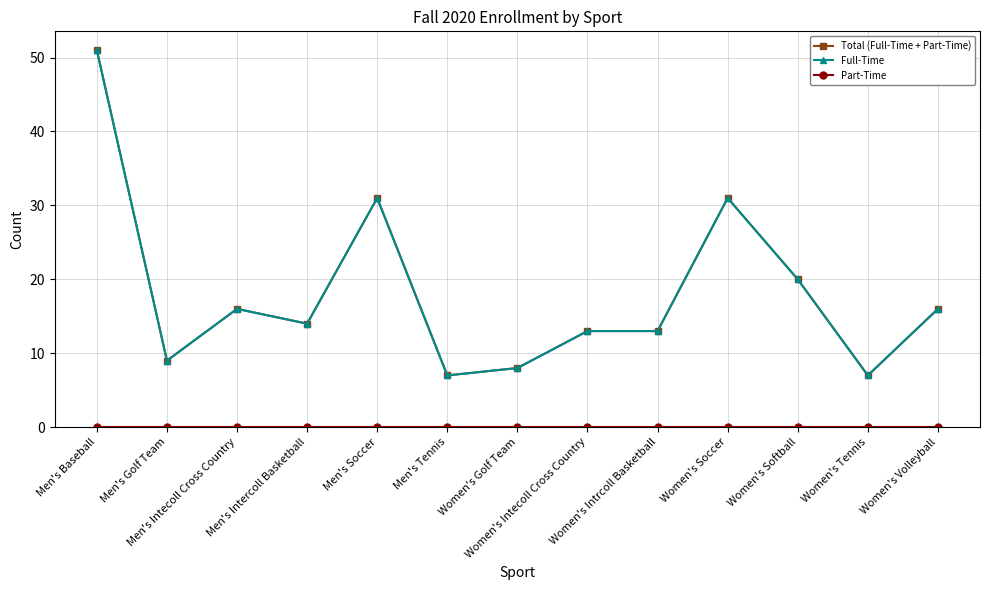

True or false: Total (Full-Time + Part-Time) has more than 1 points higher than both neighbors.

True